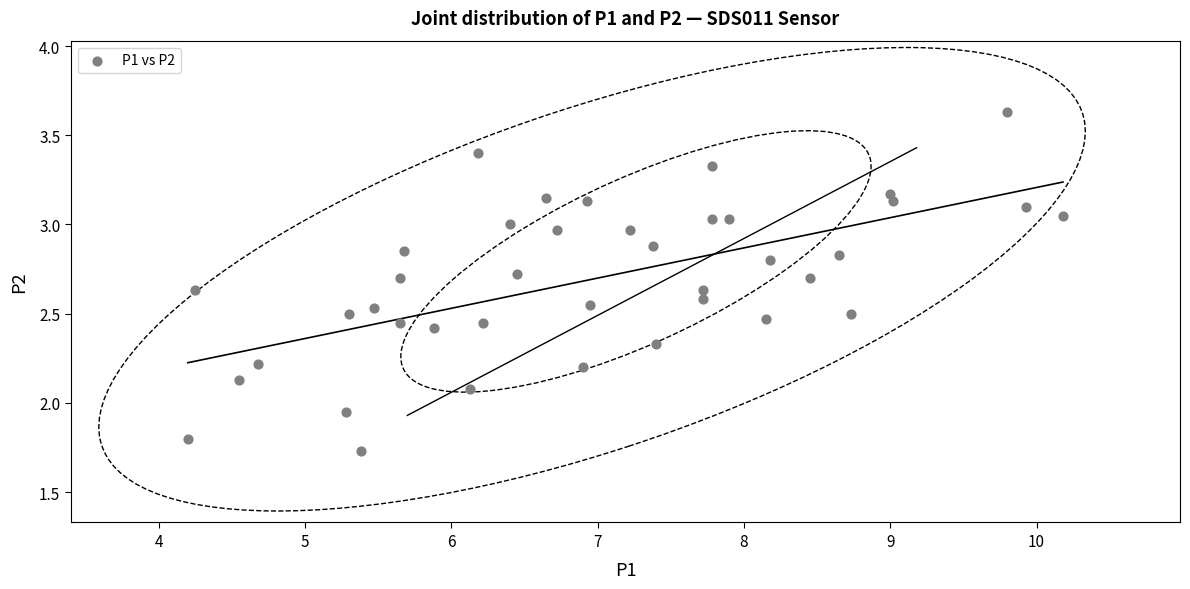

What is the range of X values (max minus min)?

6.0